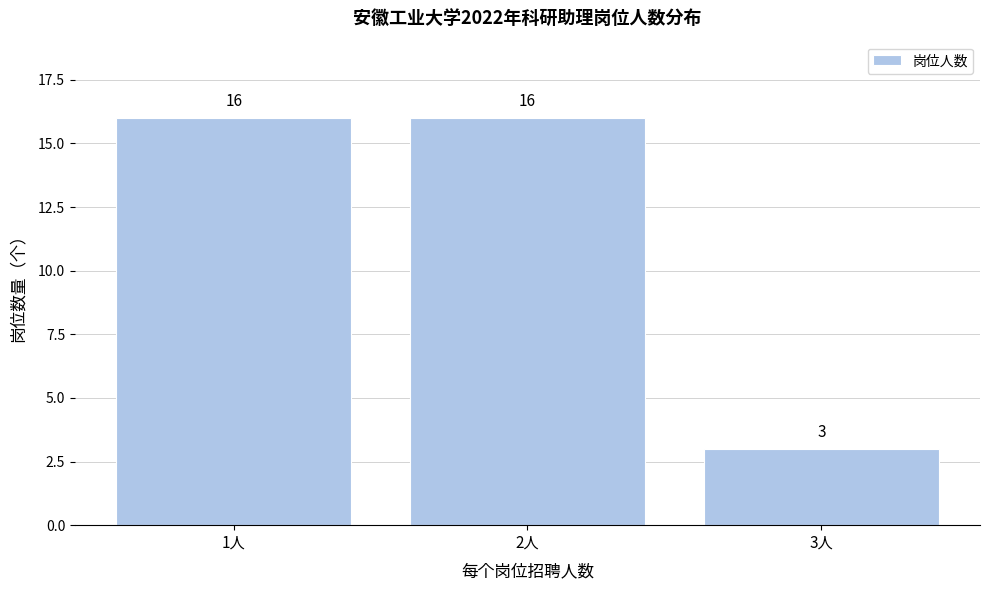

Reading left to right, list every bar in this chart as the range it spans on the x-axis followed by its height.

0.5 to 1.5: 16
1.5 to 2.5: 16
2.5 to 3.5: 3